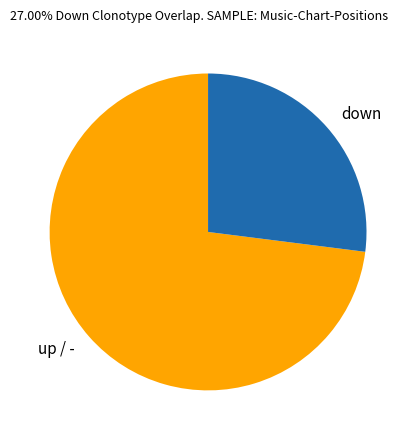

How many segments does this pie chart have?

2